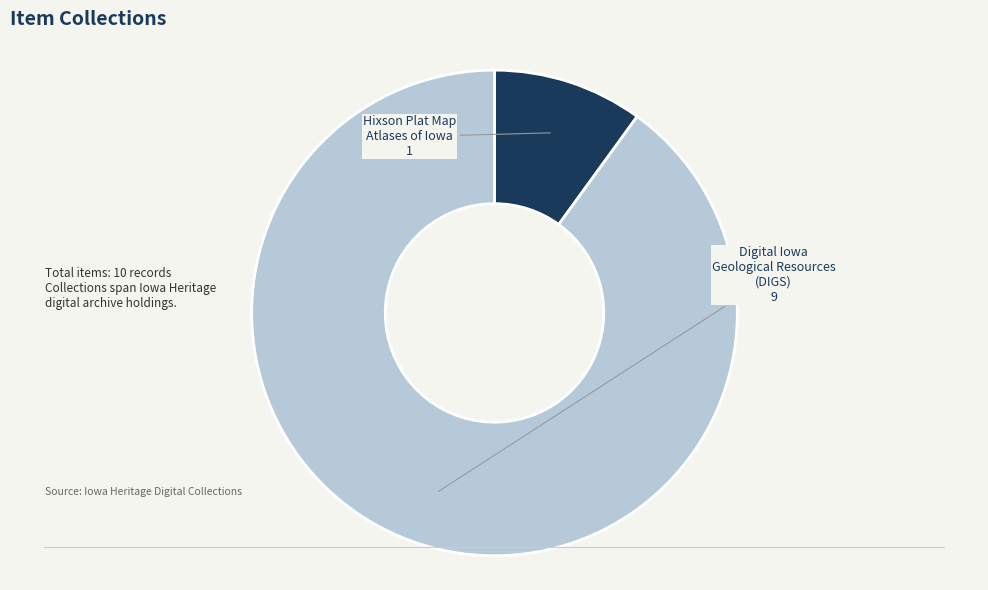

Does any single category account for the majority?

Yes